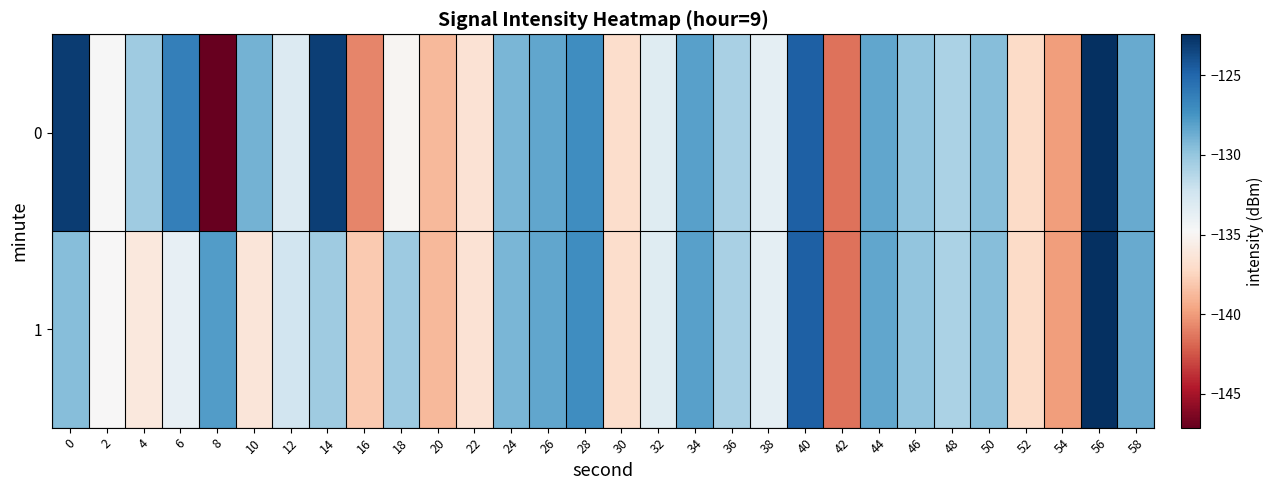

Count the number of data series in this chart.

2